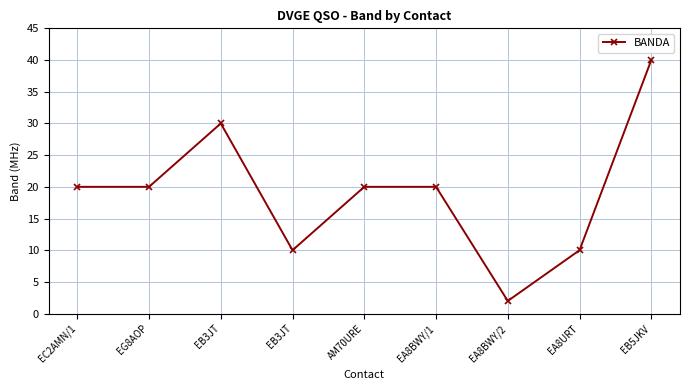

How many lines are shown in the chart?

1